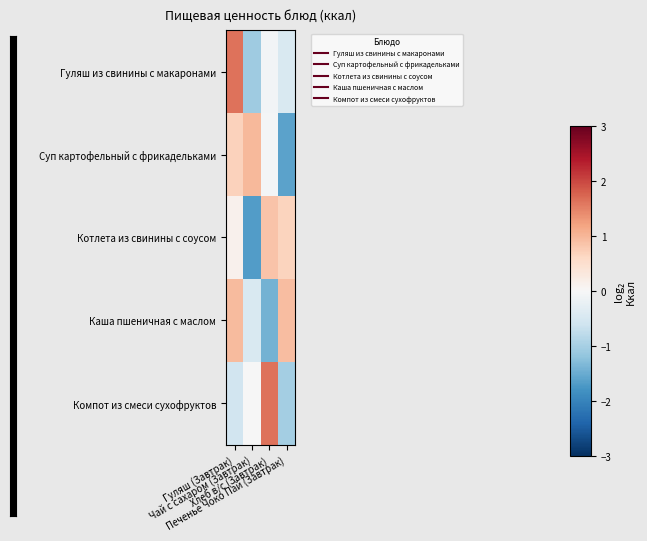

Which label corresponds to the largest value in the chart?

Хлеб в/с (Завтрак)